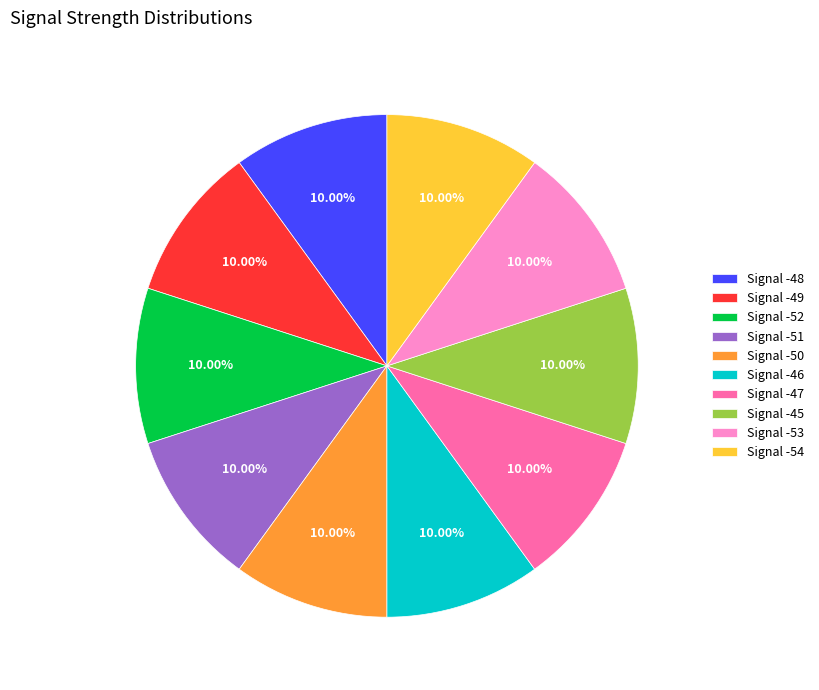

Is there a majority slice in this chart?

No